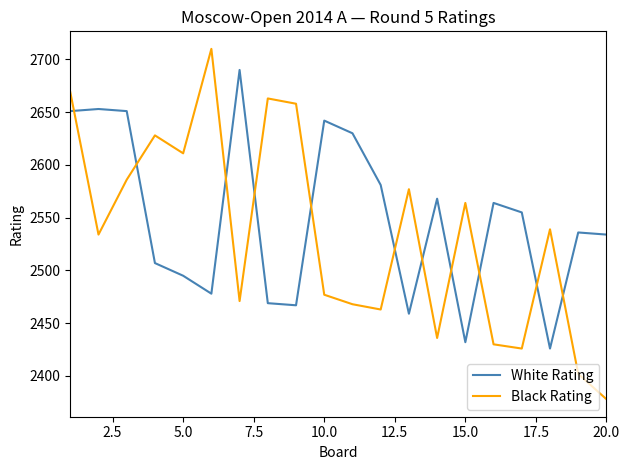

Which series has the widest spread of values?

Black Rating